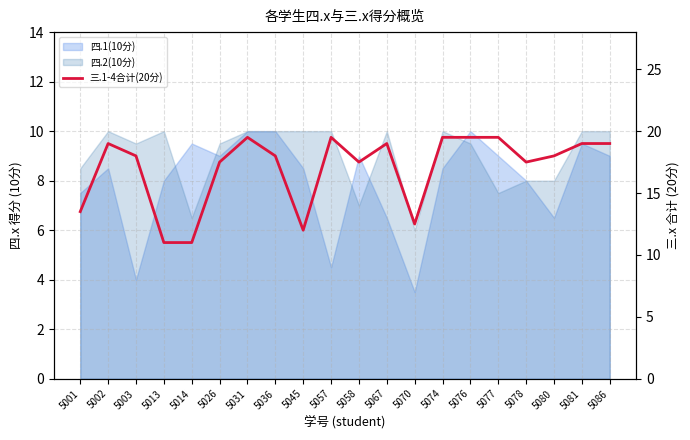

At which category does the chart reach its peak across all series?

5031